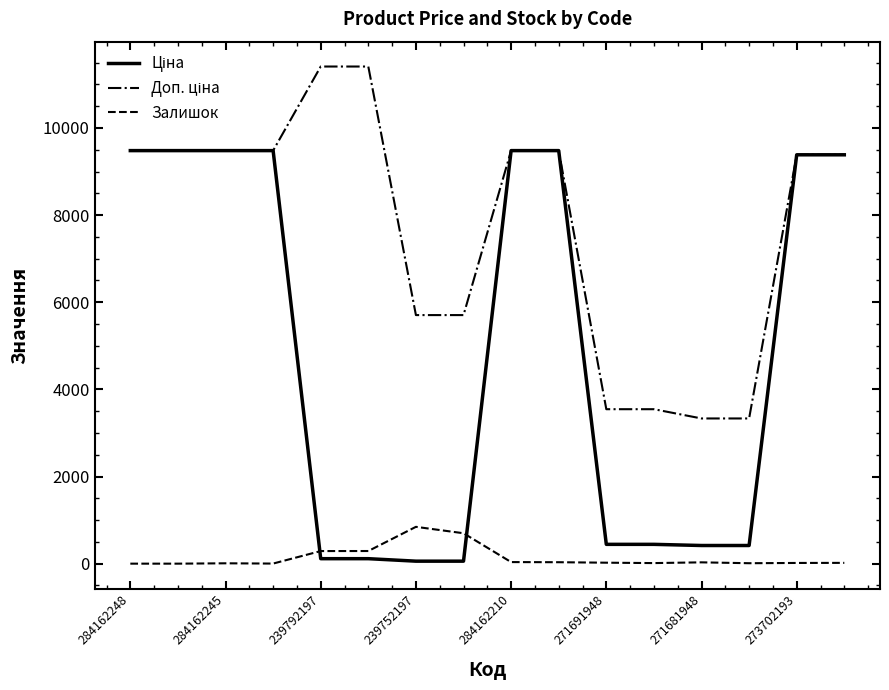

What is the highest value of the Залишок series?

845.0